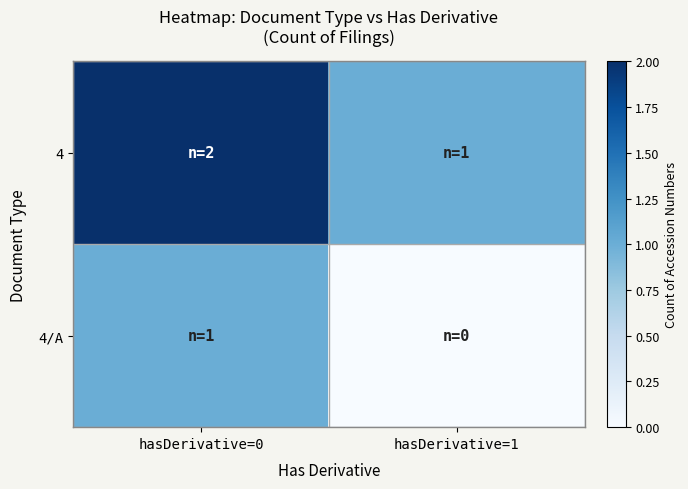

Which series changed the most between hasDerivative=0 and hasDerivative=1?

4